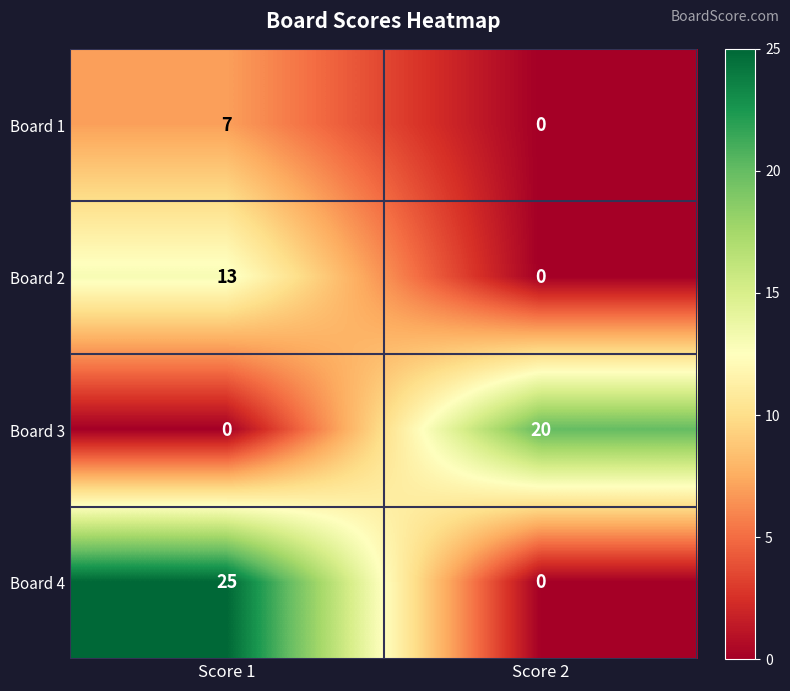

Reading right to left, transcribe all the data shown in this chart.

Board 1: 0	7
Board 2: 0	13
Board 3: 20	0
Board 4: 0	25